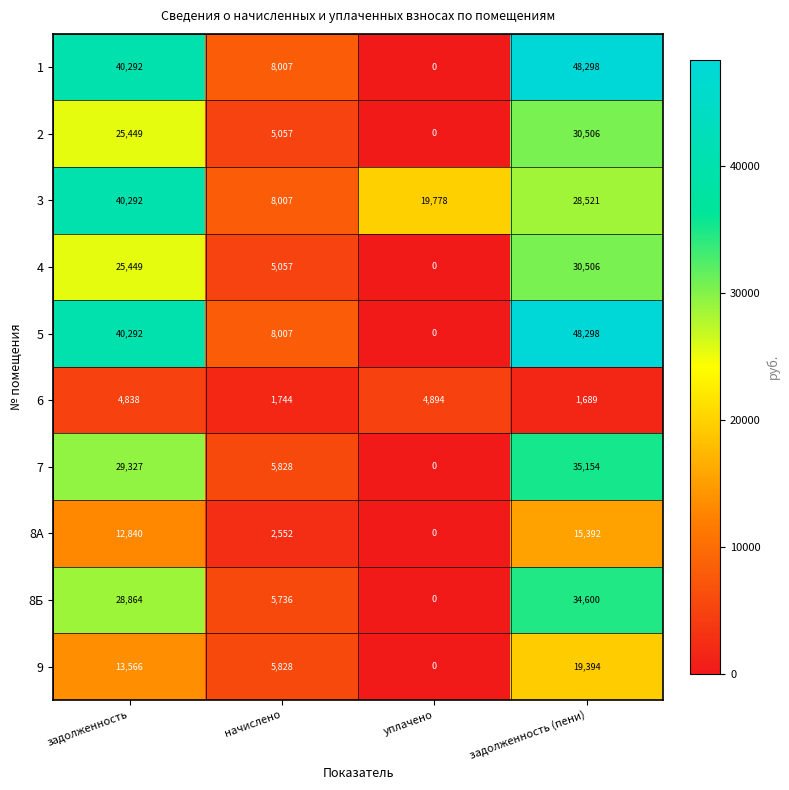

How many data points does each series have?

4